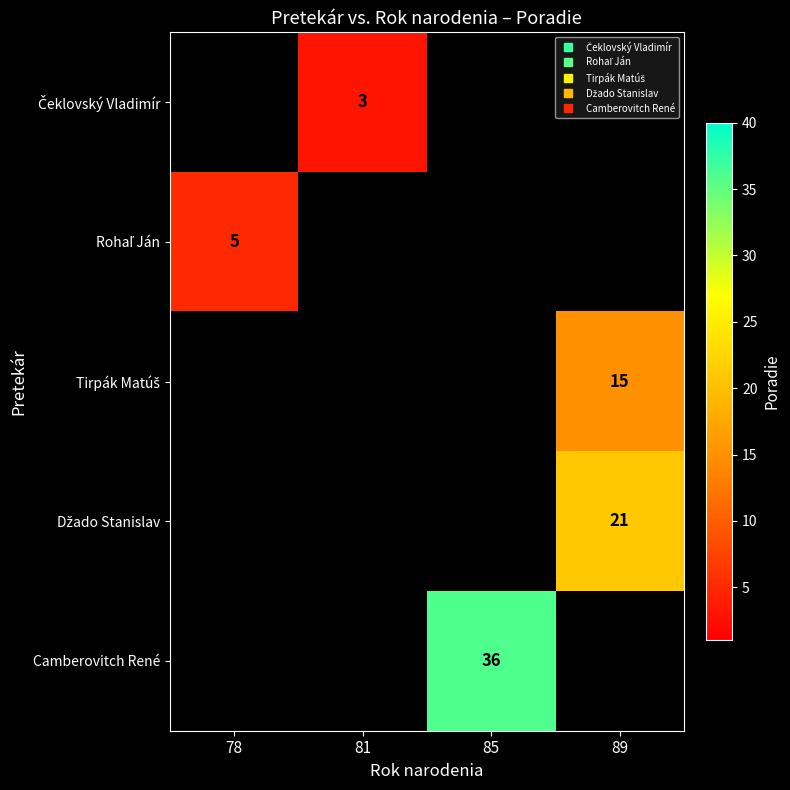

The value of Tirpák Matúš at 89 is 24.2. True or false?

False